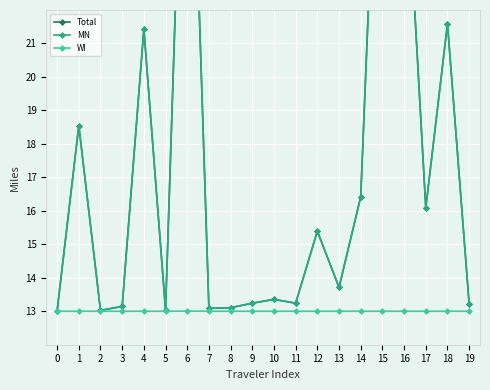

How many data points does each series have?

20